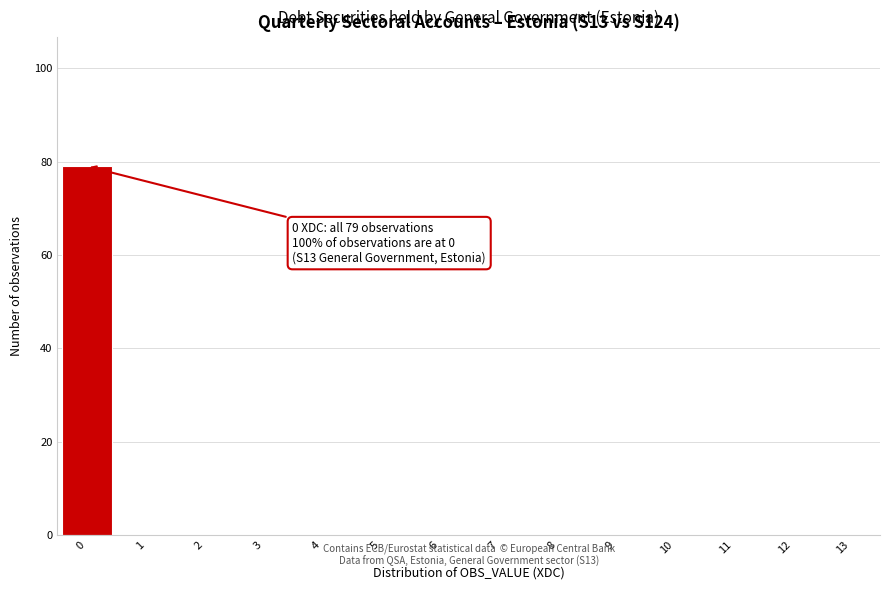

Which range on the x-axis has the tallest bar?

-0.5 to 0.5